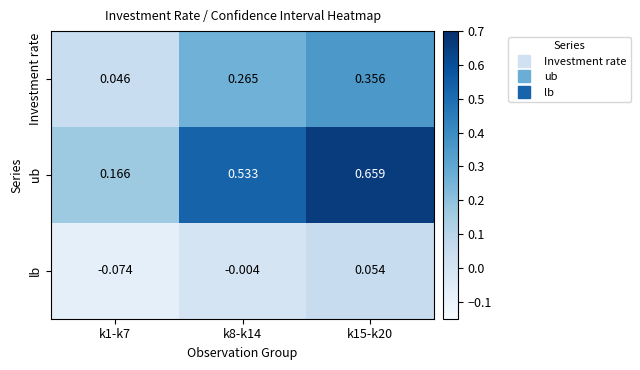

At how many categories does at least one series exceed 0?

3